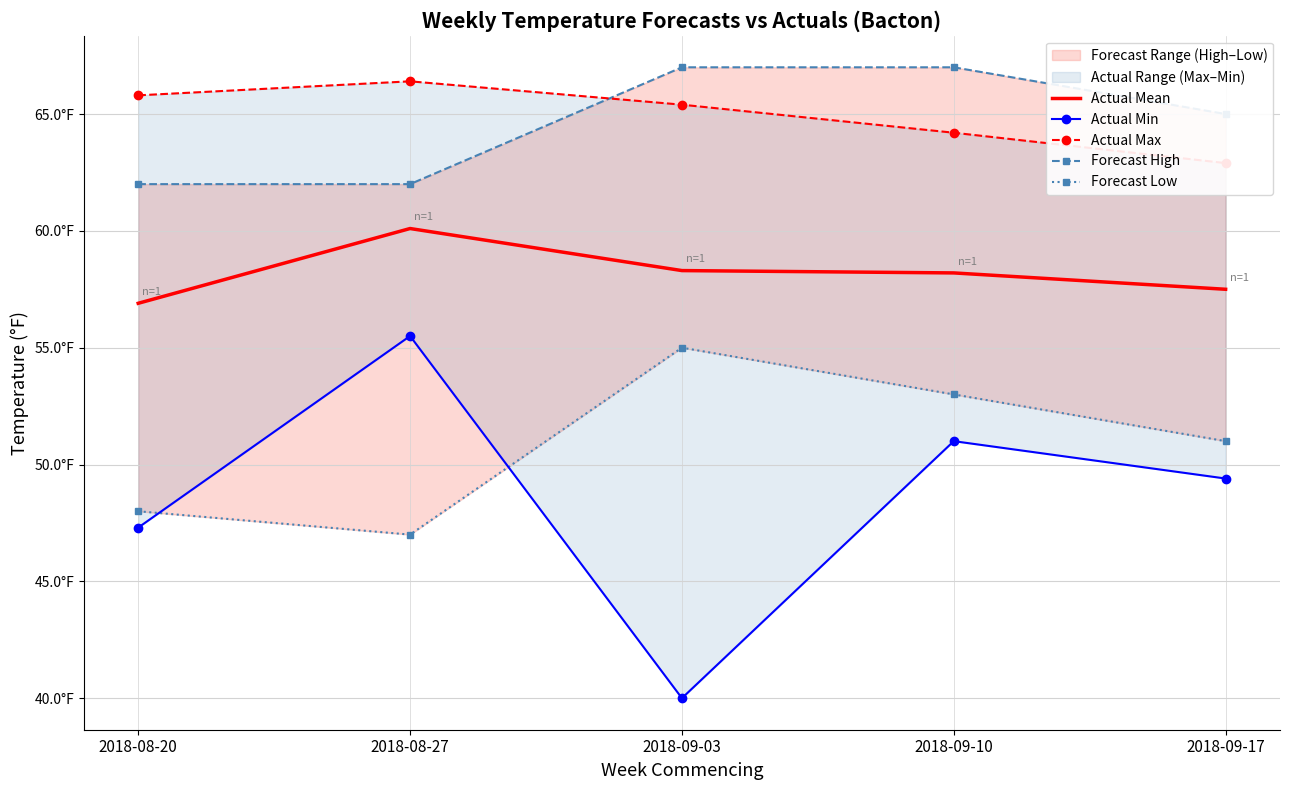

What position from the right is 2018-08-27?

4